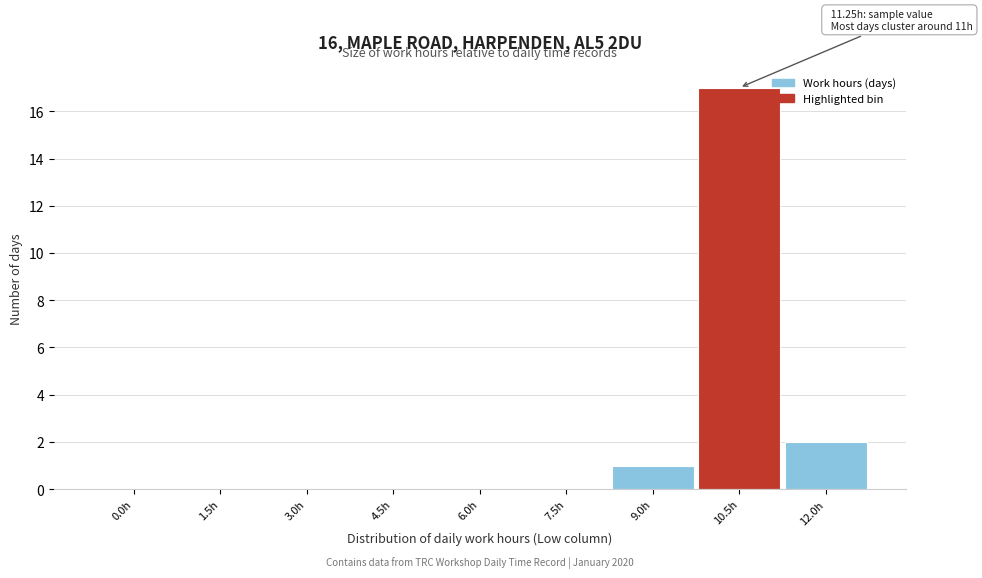

Reading right to left, what are all the values shown in this chart?

12.0h=2	10.5h=17	9.0h=1	7.5h=0	6.0h=0	4.5h=0	3.0h=0	1.5h=0	0.0h=0